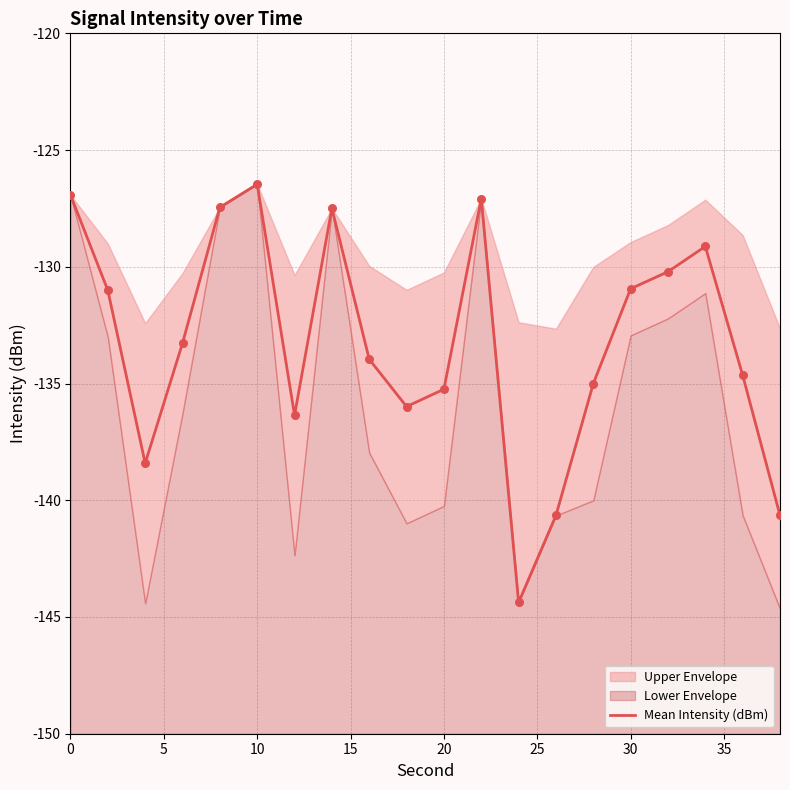

What is the change in value from 25 to 35?

-1.0